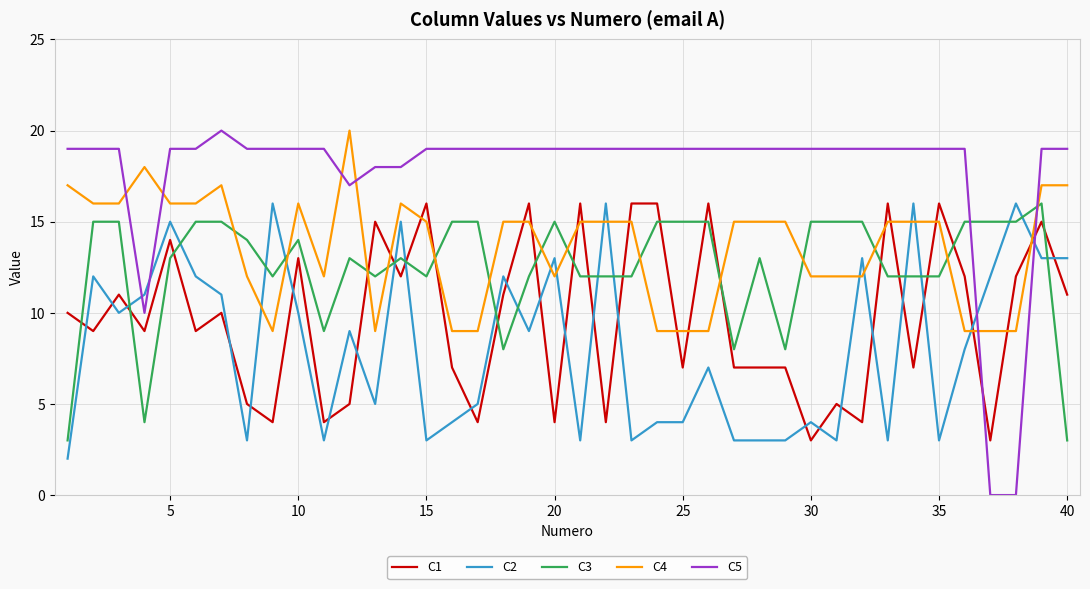

Which series has the largest range (max minus min)?

C5